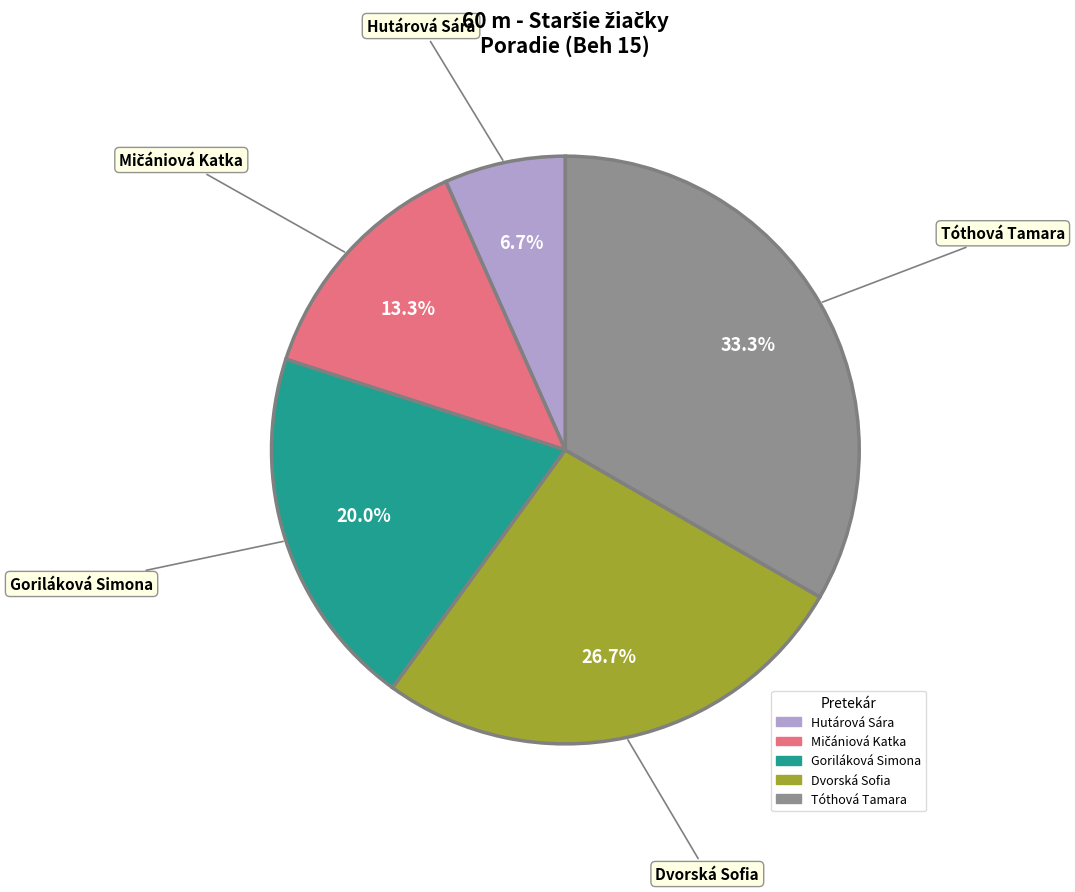

To the nearest percent, what is the combined percentage of Dvorská Sofia and Tóthová Tamara?

60%